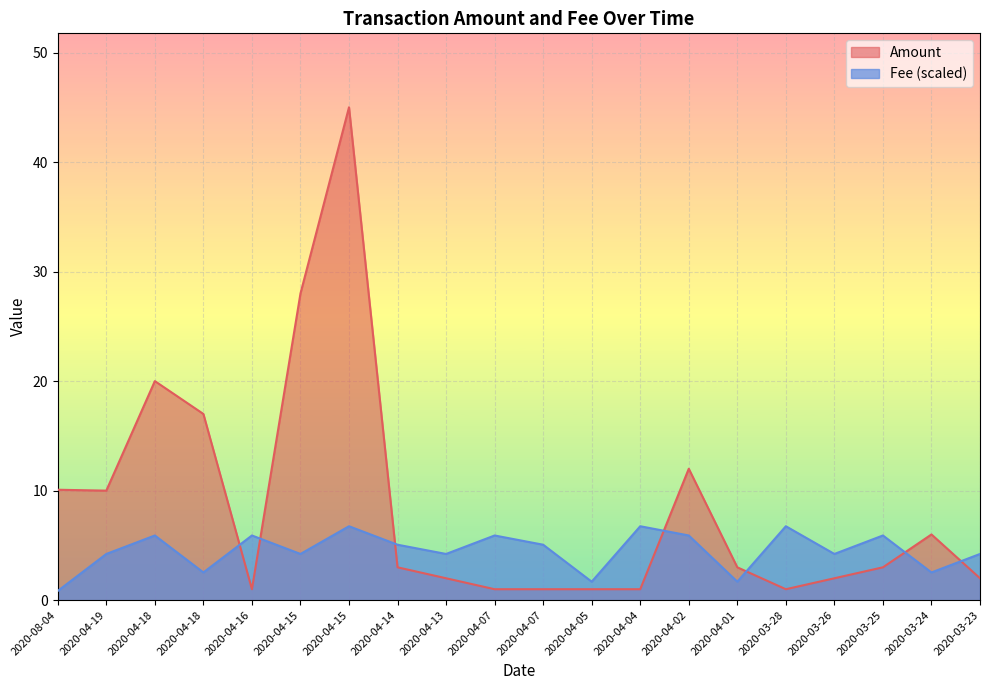

What is the lowest value of the Amount series?

1.0